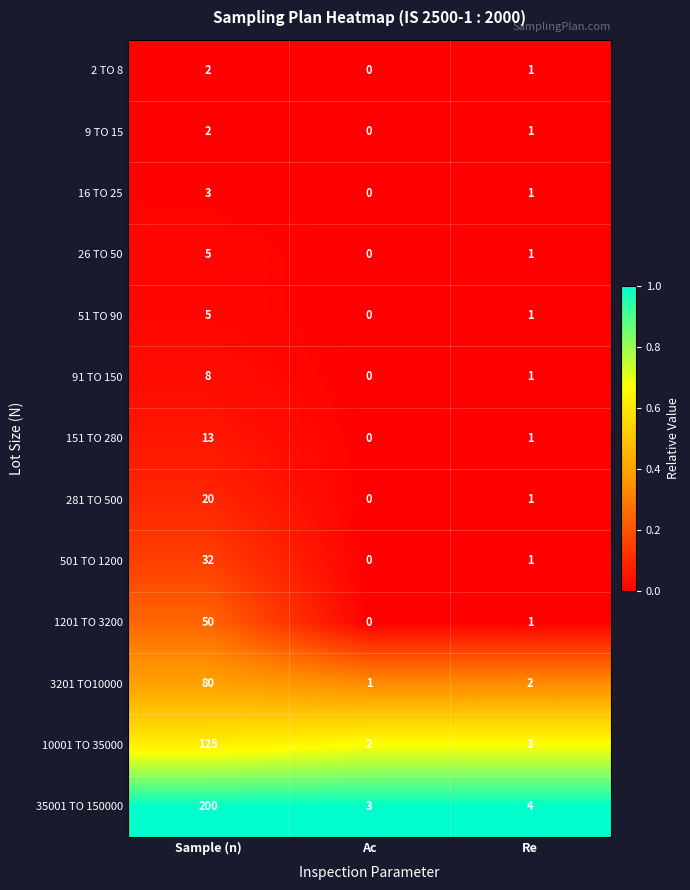

List the labels in order of 26 TO 50 value, smallest first.

Ac, Re, Sample (n)